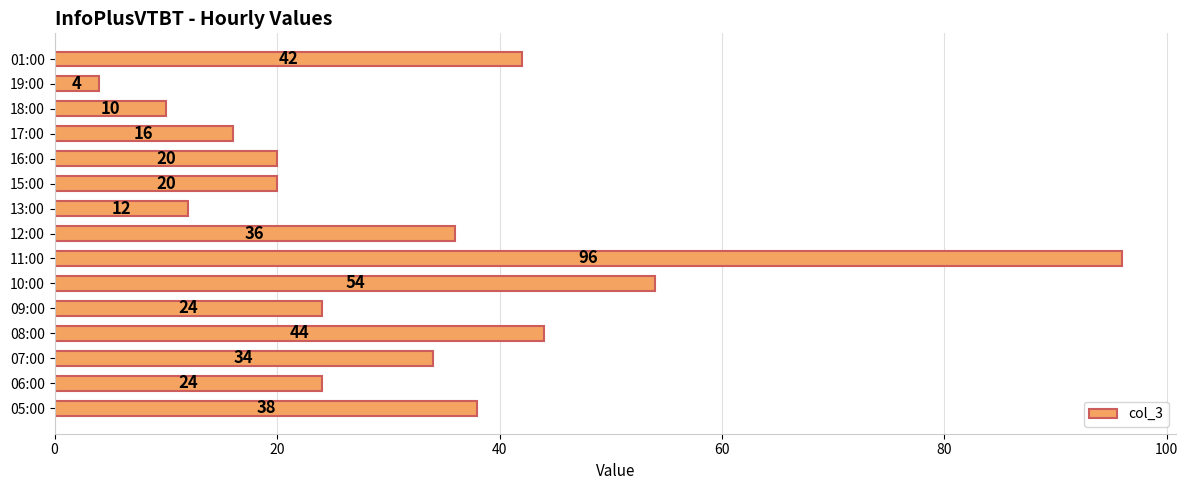

What is the difference between the maximum and minimum values?

92